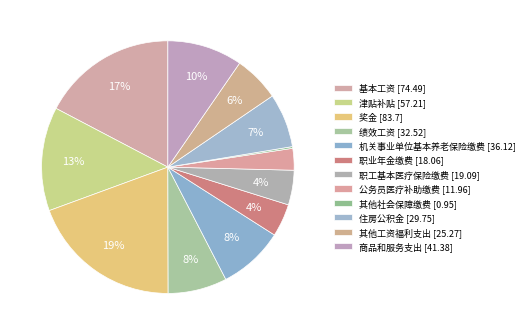

To the nearest percent, what portion does 职业年金缴费 represent?

4%